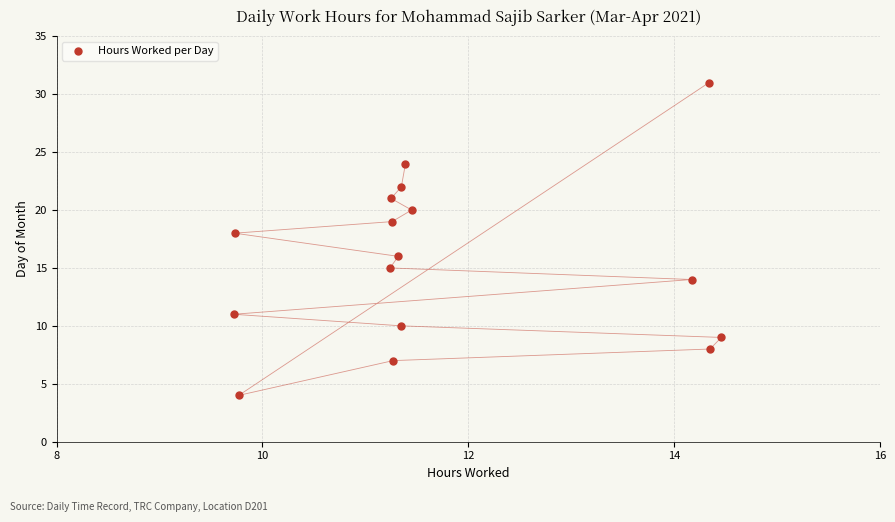

What is the range of Y values (max minus min)?

27